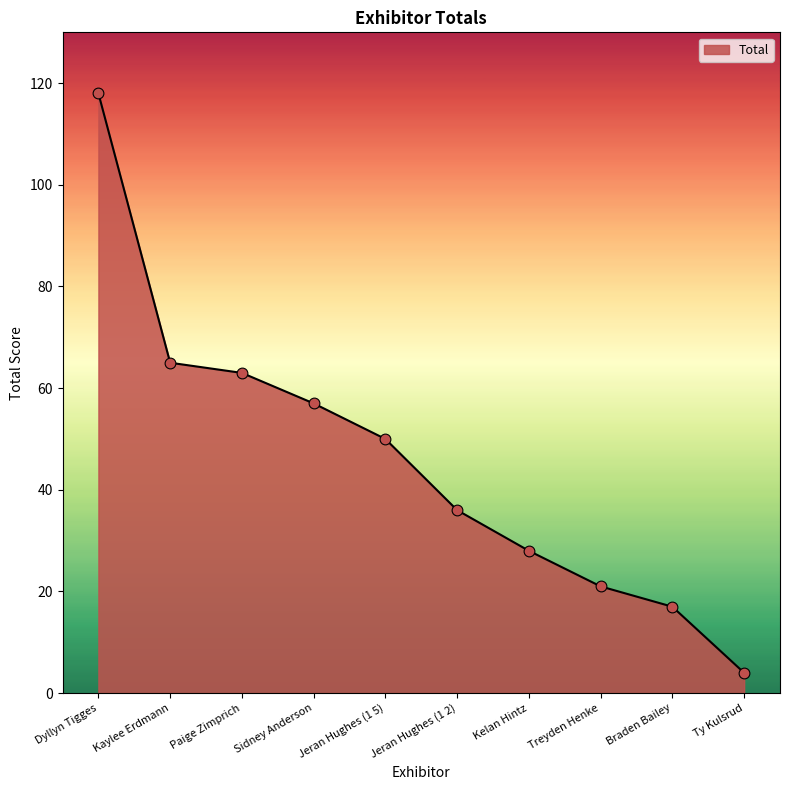

Between Sidney Anderson and Paige Zimprich, which is larger?

Paige Zimprich